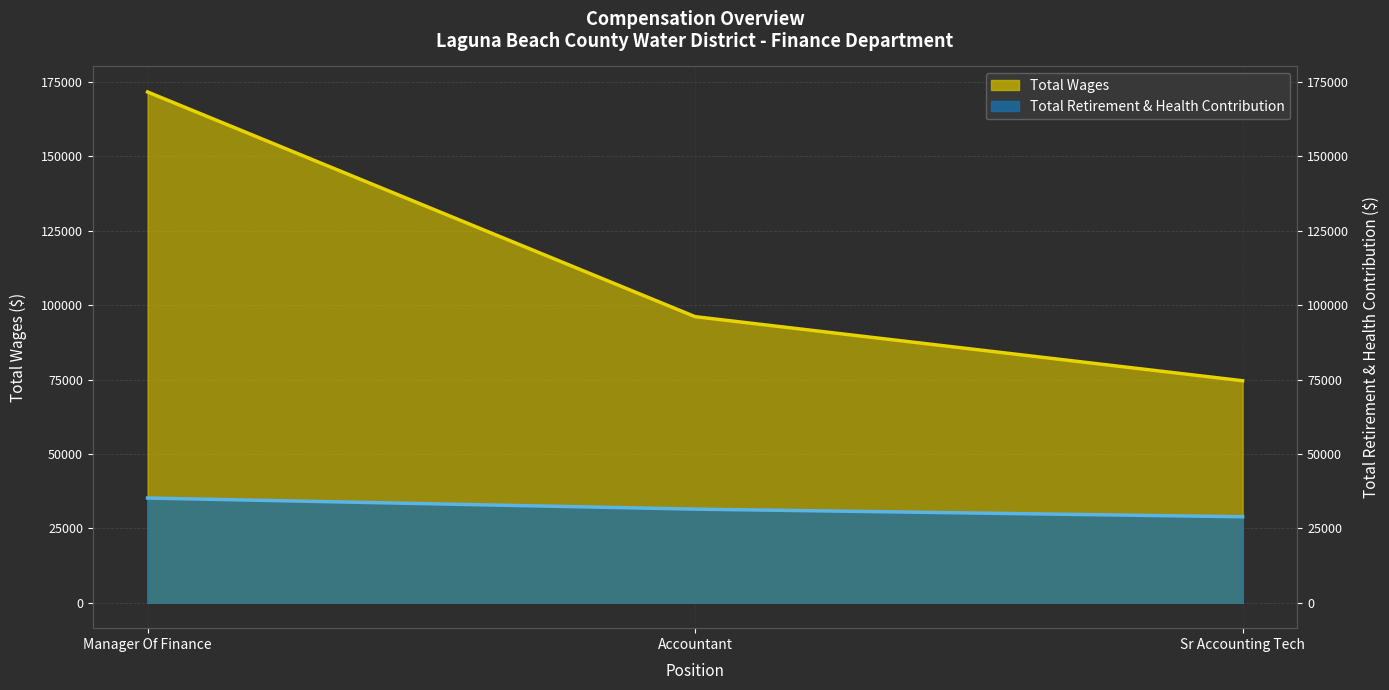

Which series has the largest total across all categories?

Total Wages